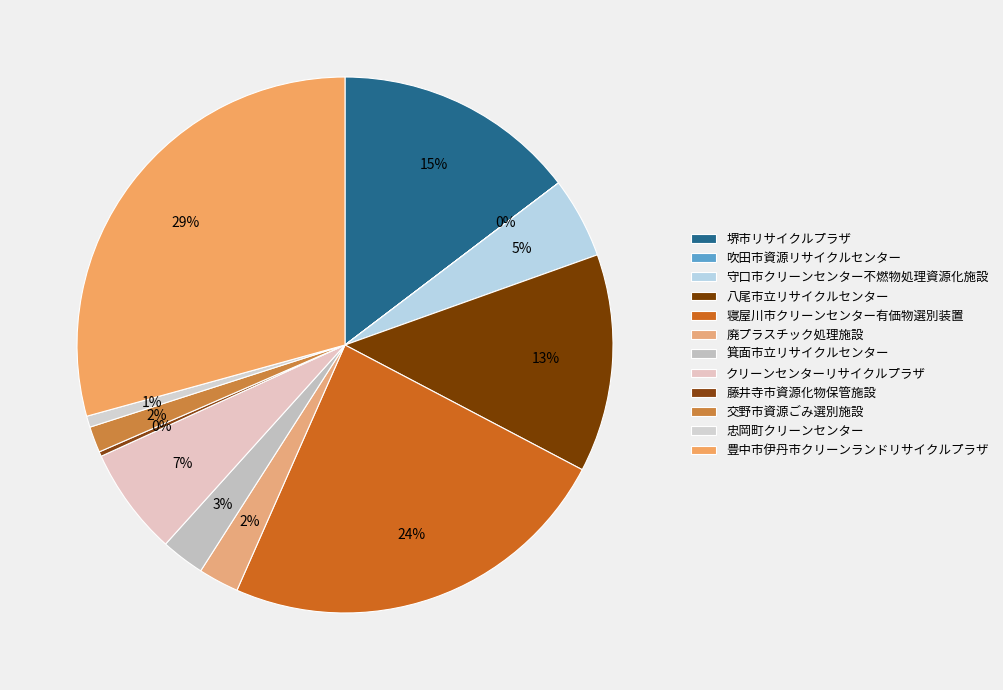

What percentage is the 忠岡町クリーンセンター slice, to the nearest percent?

1%